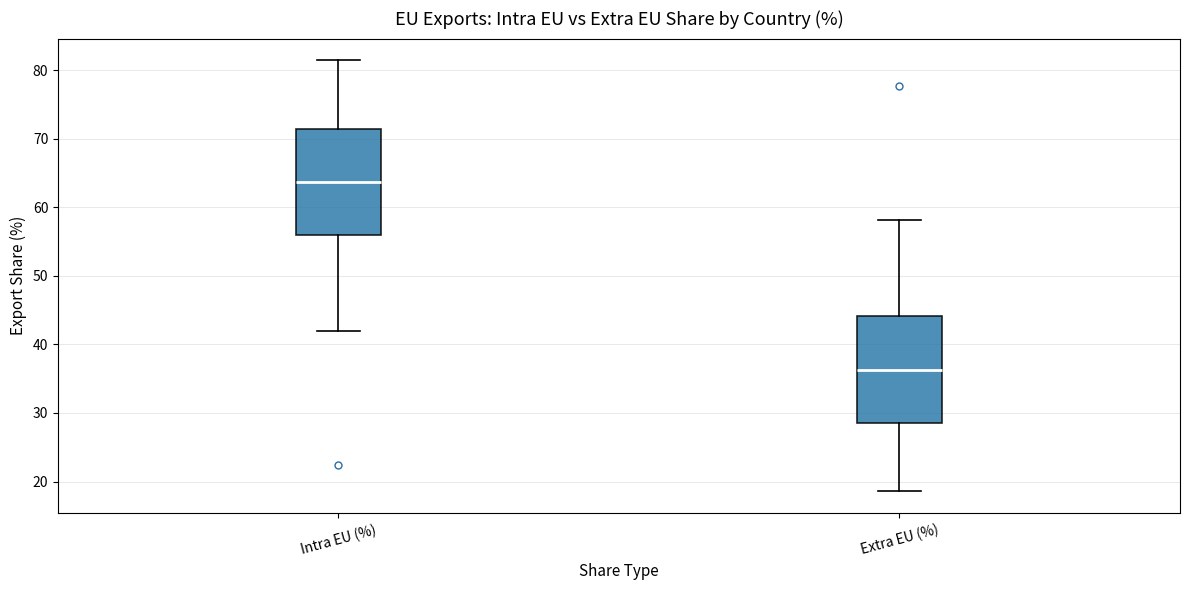

Which box has the lowest median line?

Extra EU (%)